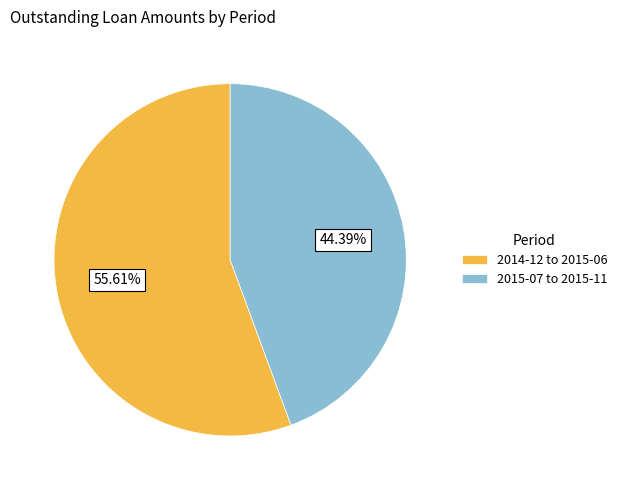

Combined, do 2015-07 to 2015-11 and 2014-12 to 2015-06 account for over 50%?

Yes